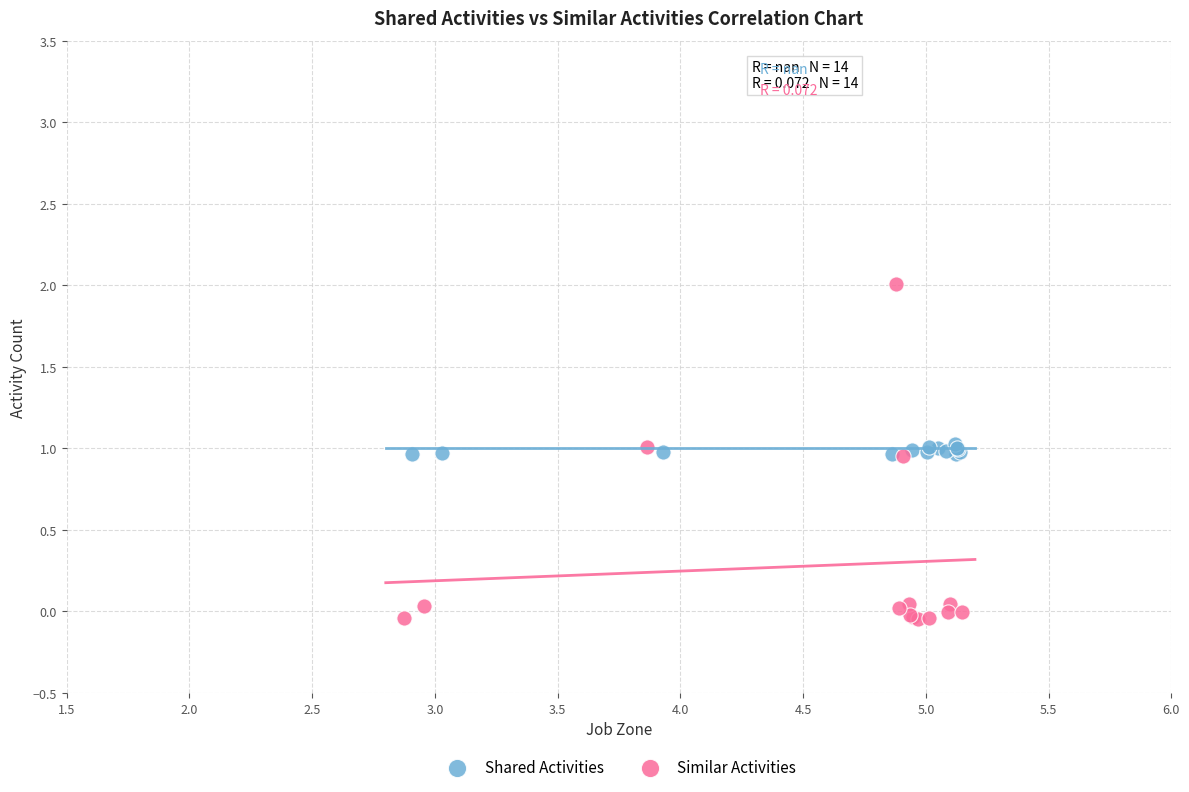

Which series has the widest spread of Y values?

Similar Activities